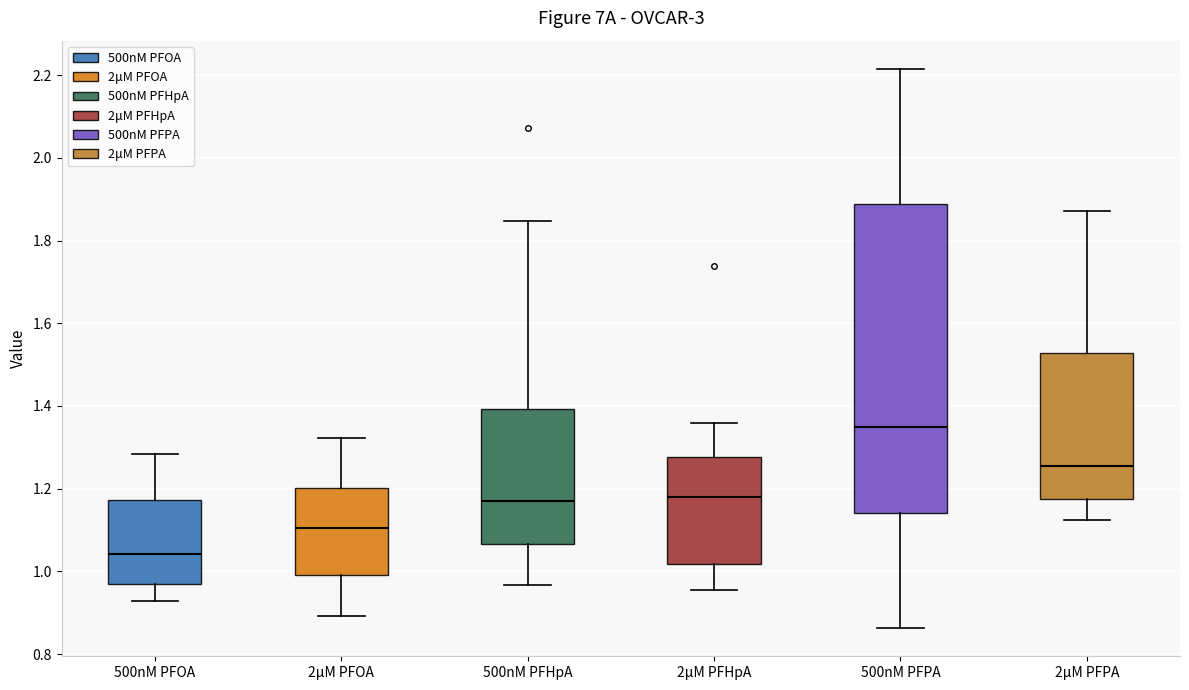

Reading left to right, transcribe this box plot: for each box, give where its median line is, the range the box spans, and where its two whiskers end, as read against the y-axis. The values are not printed on the chart, so give them approximately, as read against the axis.

500nM PFOA: median 1.04, box 0.96 to 1.18, whiskers 0.92 to 1.28
2μM PFOA: median 1.10, box 1.00 to 1.20, whiskers 0.90 to 1.32
500nM PFHpA: median 1.16, box 1.06 to 1.40, whiskers 0.96 to 1.84
2μM PFHpA: median 1.18, box 1.02 to 1.28, whiskers 0.96 to 1.36
500nM PFPA: median 1.36, box 1.14 to 1.88, whiskers 0.86 to 2.22
2μM PFPA: median 1.26, box 1.18 to 1.52, whiskers 1.12 to 1.88